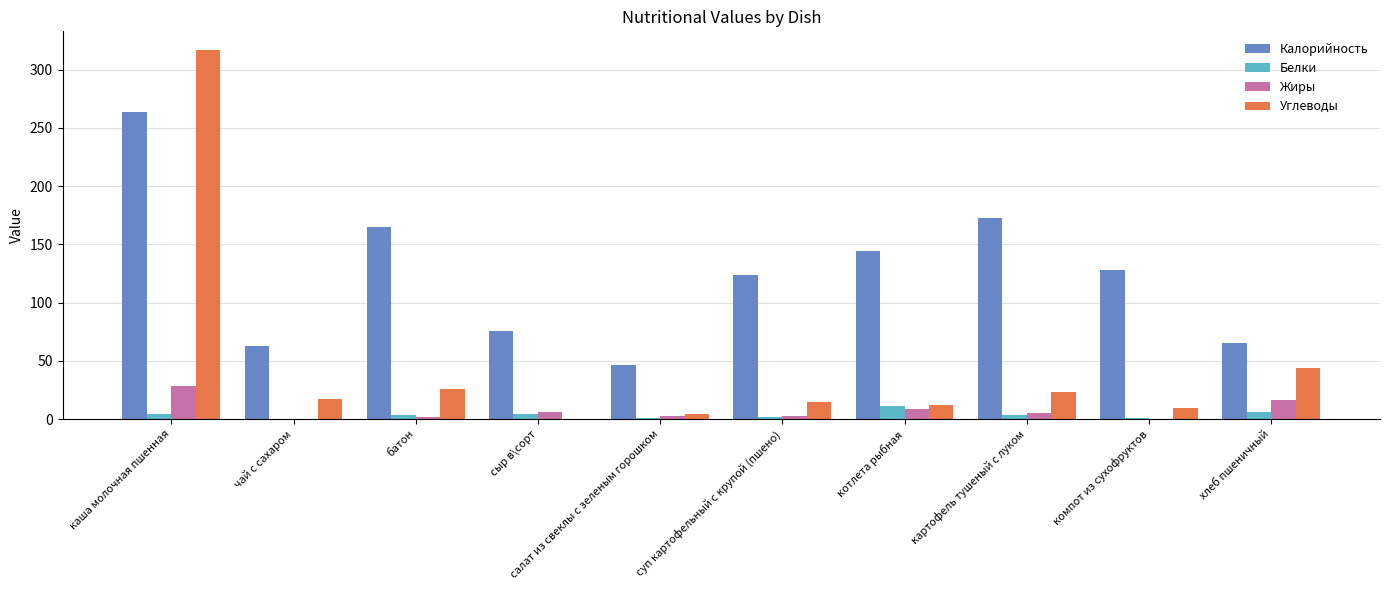

Which category has the highest value across all series?

каша молочная пшенная